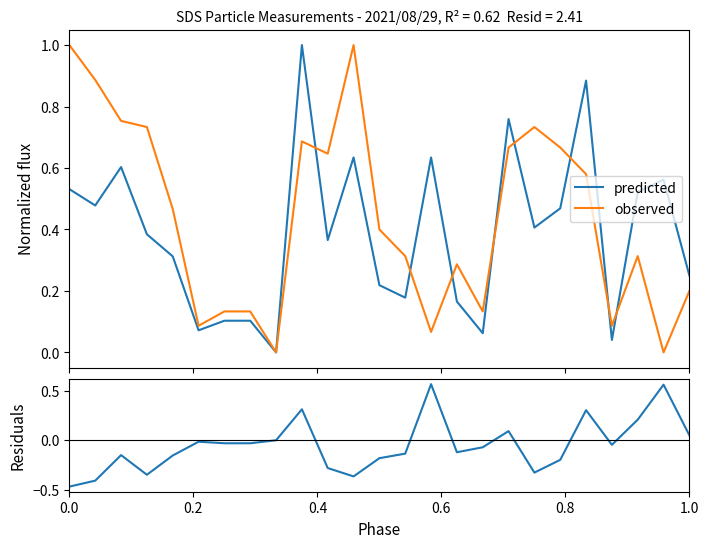

True or false: residuals and predicted intersect in this chart.

False